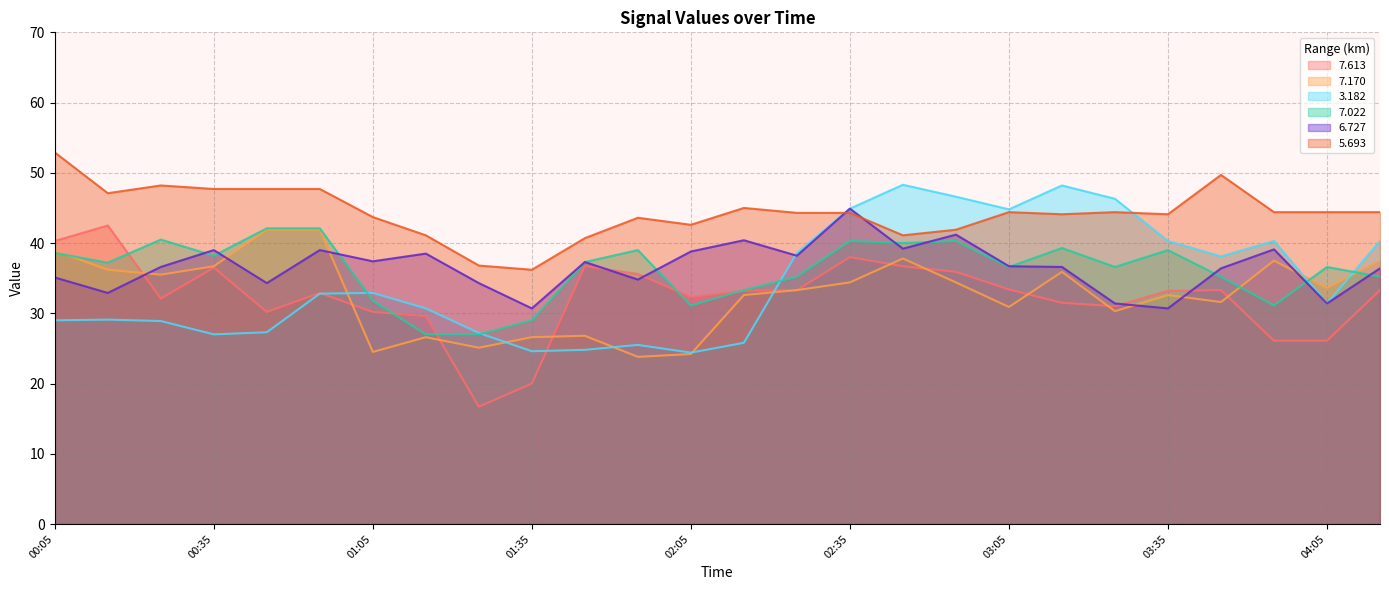

What are all the series names shown in the legend?

7.613, 7.170, 3.182, 7.022, 6.727, 5.693